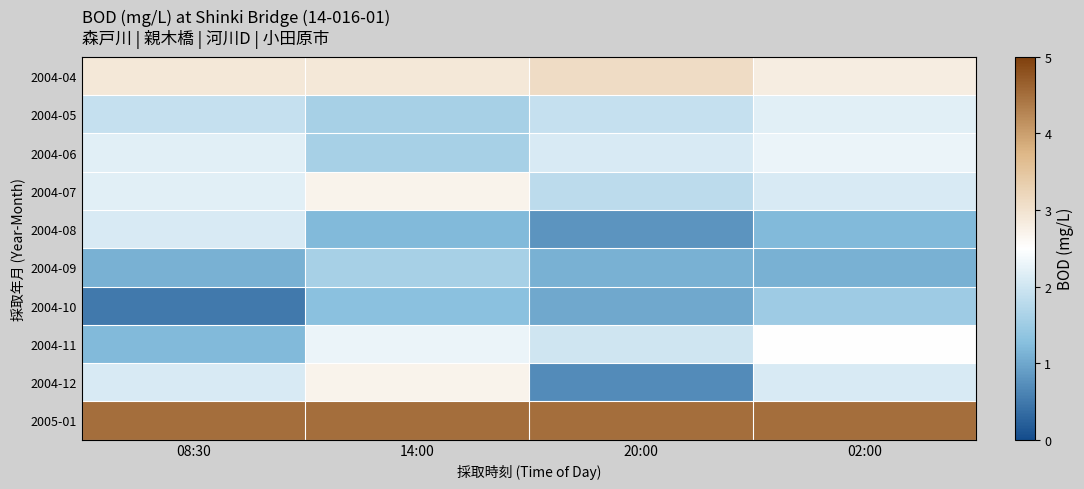

Between 08:30 and 20:00, which series saw the biggest shift?

2004-12